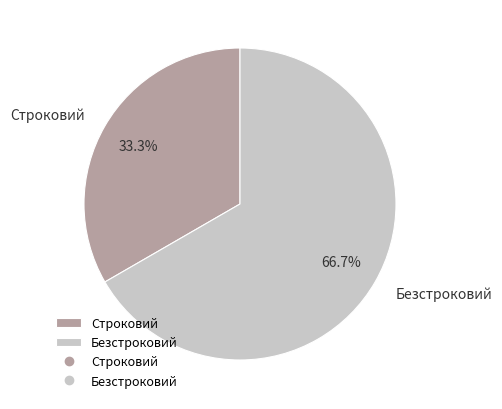

How many slices are in this pie chart?

2